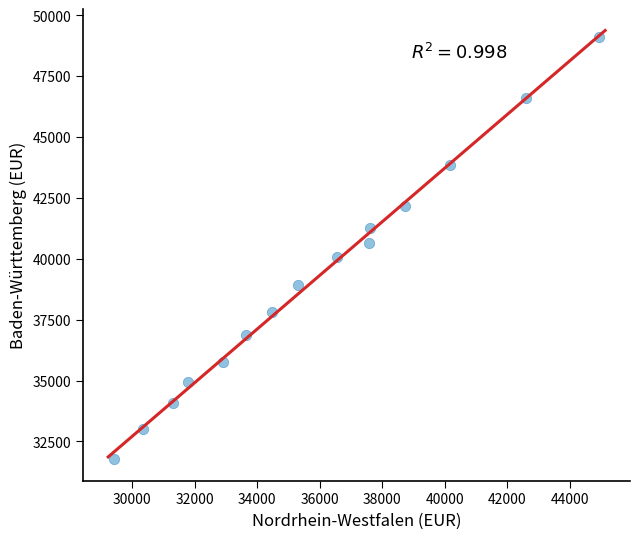

What is the range of Y values (max minus min)?

17316